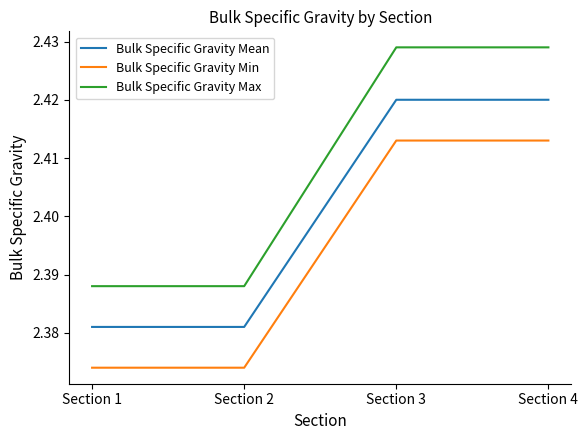

How many Bulk Specific Gravity Max values are between 2 and 3?

4